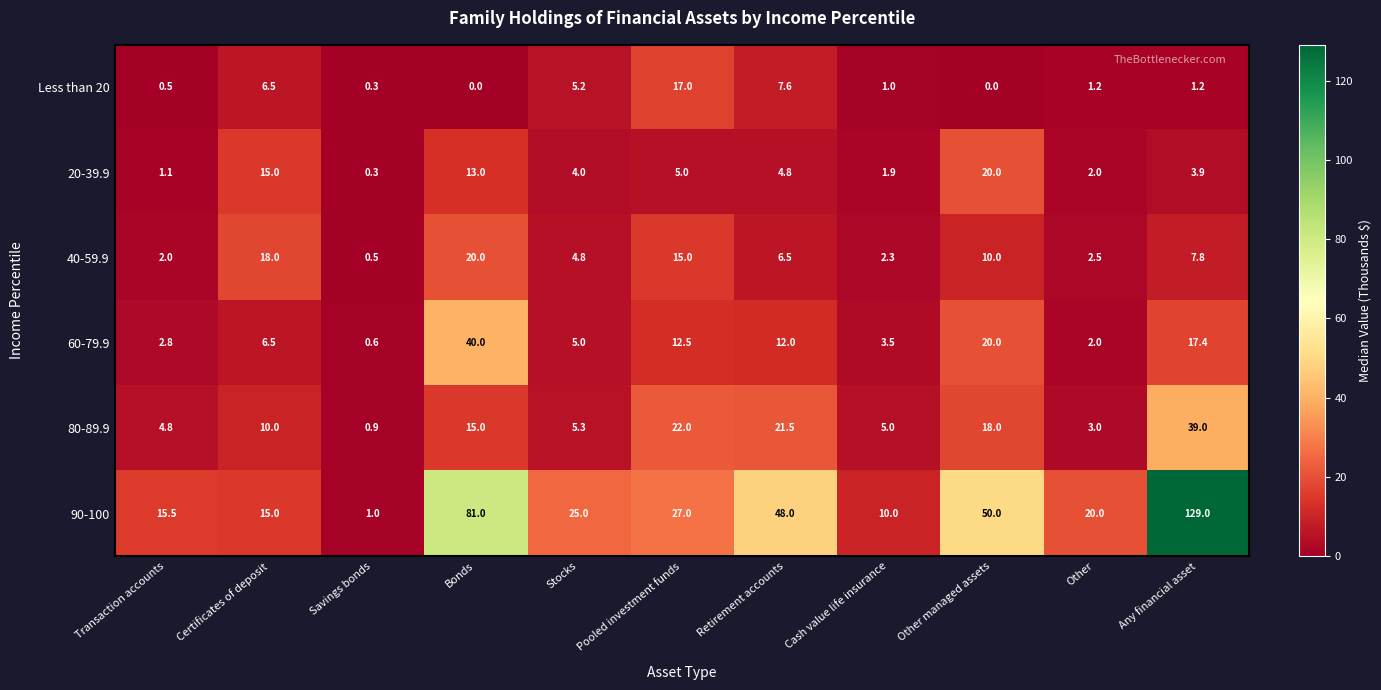

What is the average value of the 40-59.9 series?

8.1